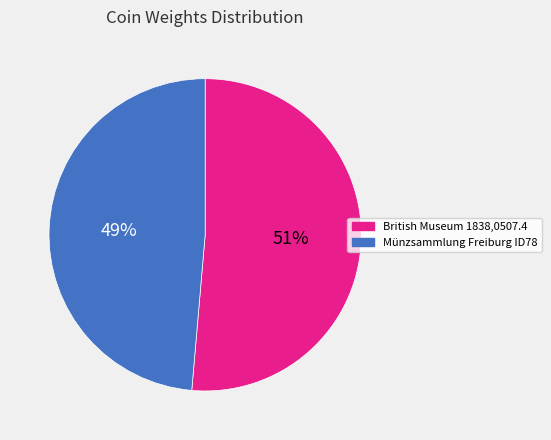

To the nearest percent, what is the average slice percentage?

50%